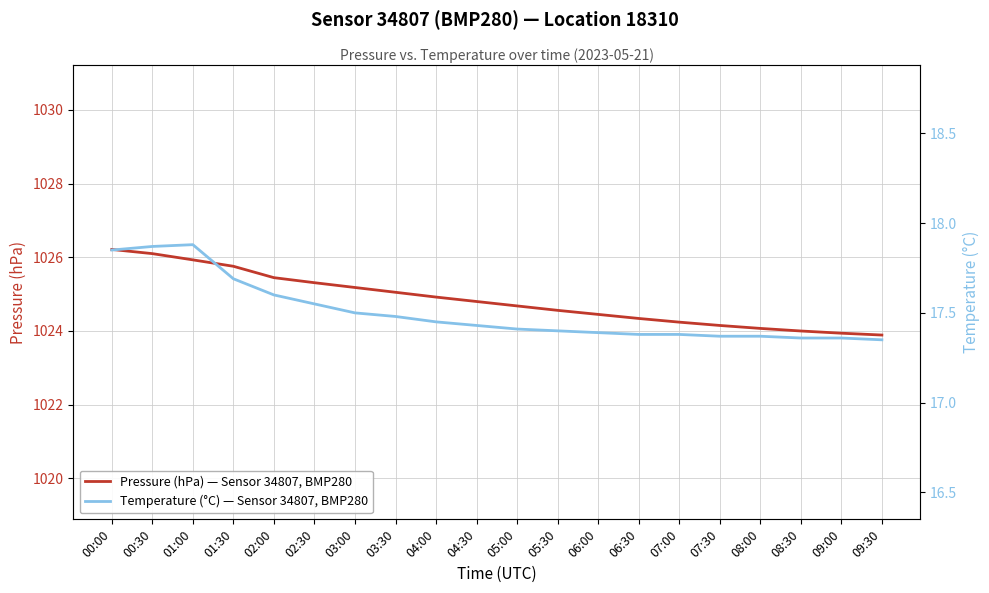

What are all the series names shown in the legend?

Pressure (hPa) — Sensor 34807, BMP280, Temperature (°C) — Sensor 34807, BMP280